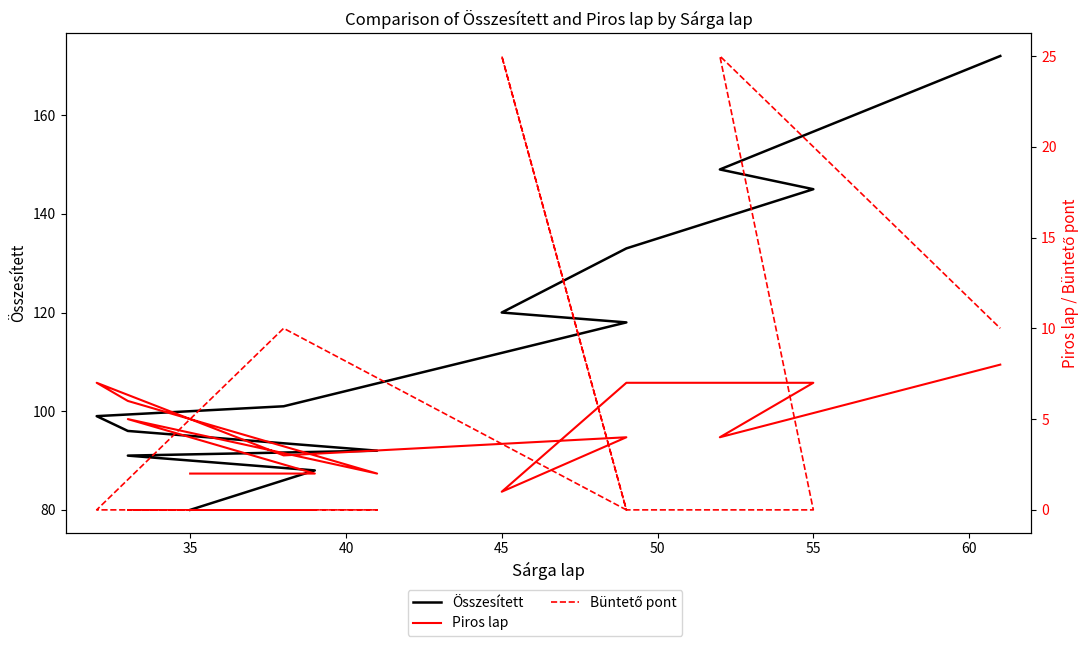

What are all the series names shown in the legend?

Összesített, Piros lap, Büntető pont